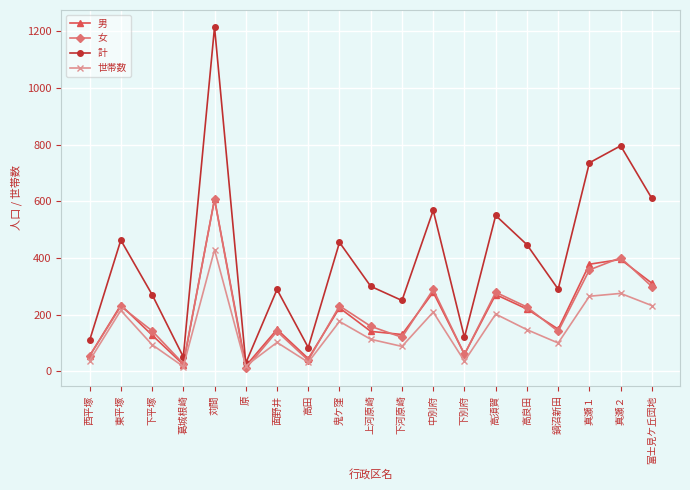

What is the label of the 12th point from the left?

中別府